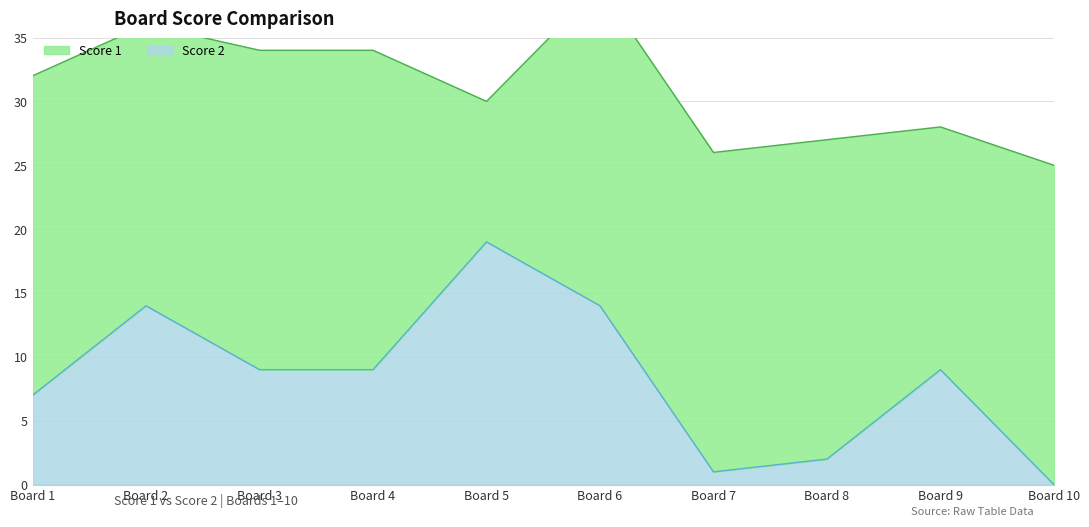

At which label does the data first exceed 9?

2